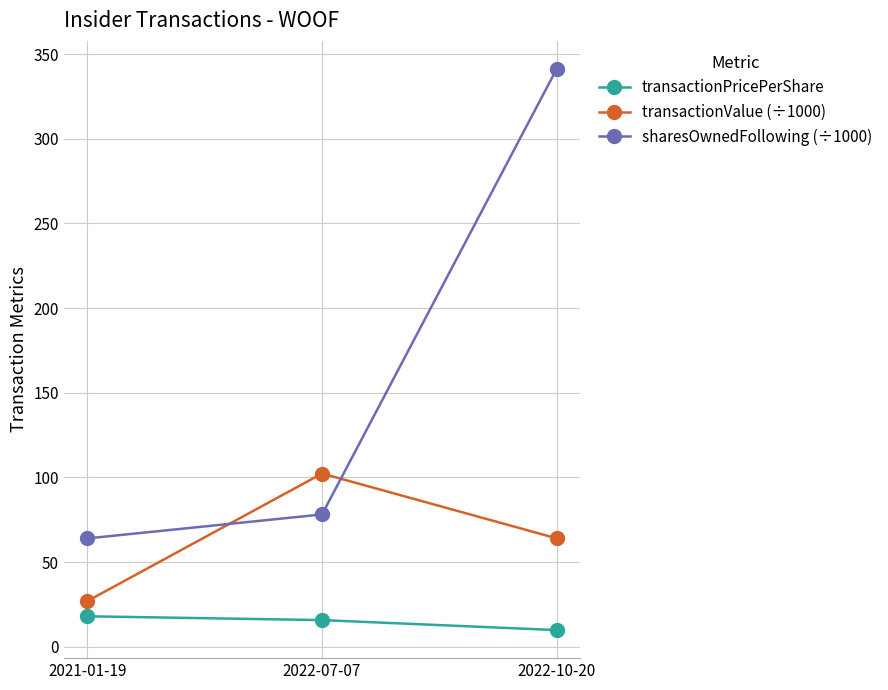

What is the label of the 2nd point from the right?

2022-07-07